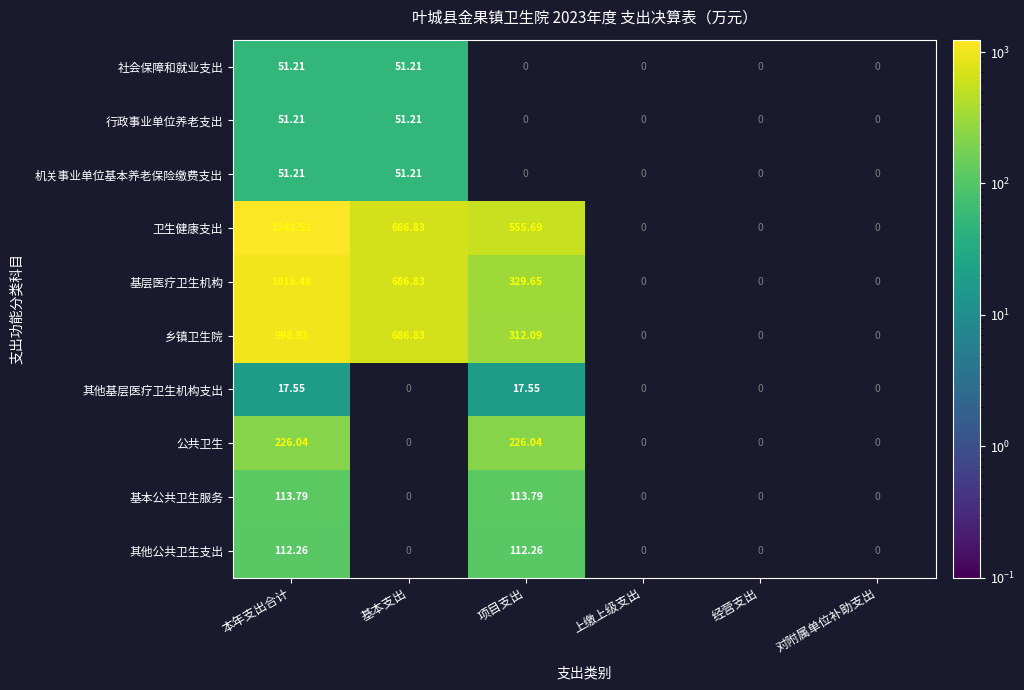

List the labels in order of 其他基层医疗卫生机构支出 value, largest first.

本年支出合计, 基本支出, 项目支出, 上缴上级支出, 经营支出, 对附属单位补助支出